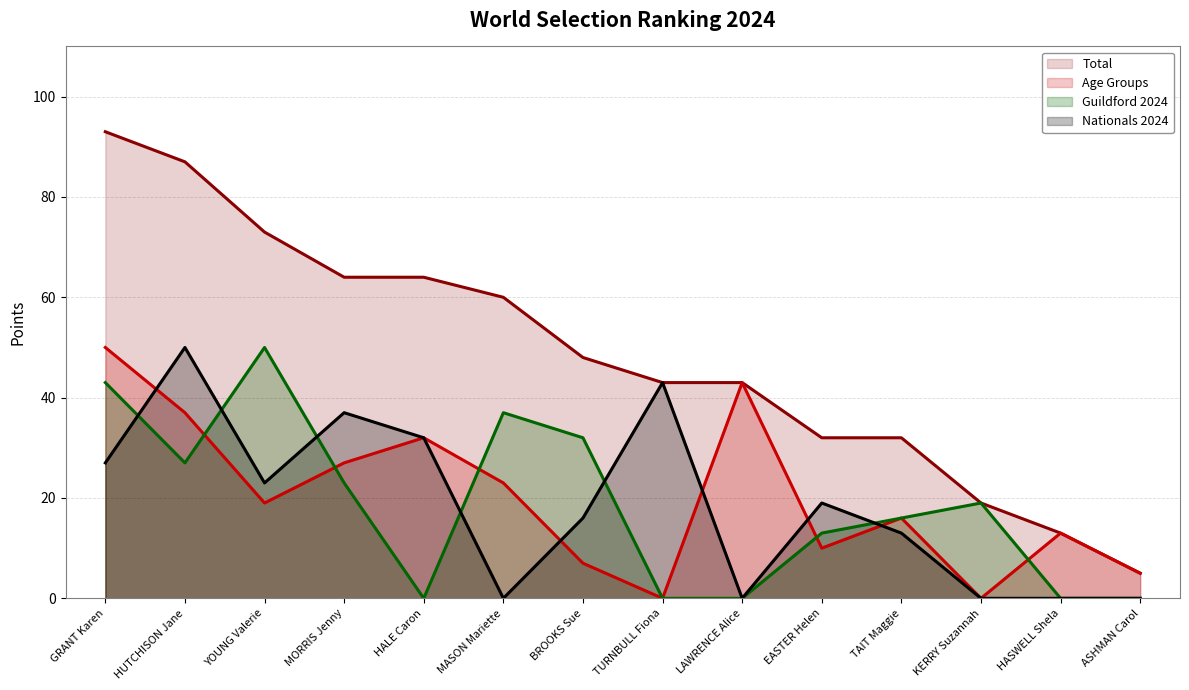

List the series in order of their peak value, lowest first.

Age Groups (line), Guildford 2024 (line), Nationals 2024 (line), Total (line)